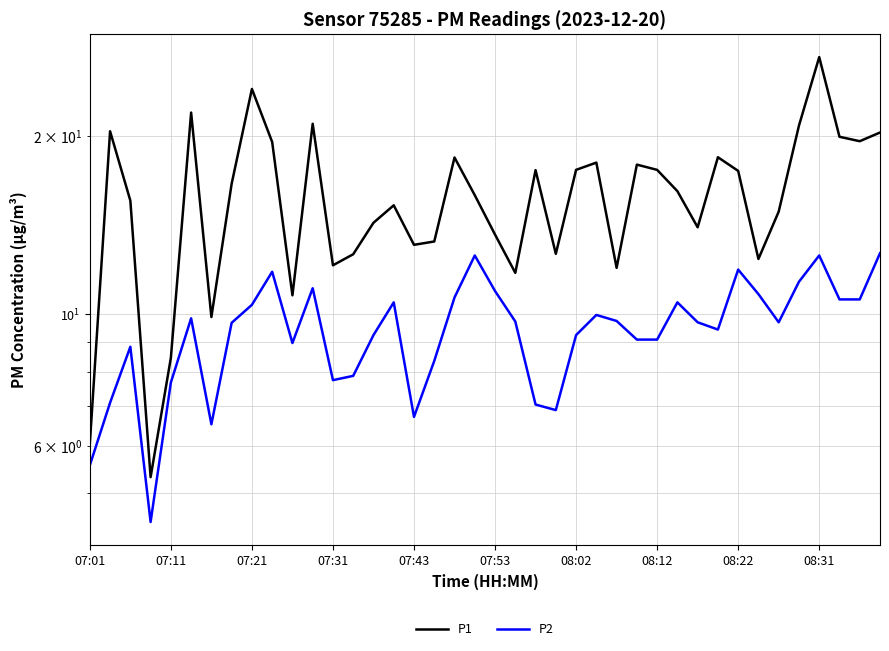

True or false: P1 has a value of 22.0 at 14.

False